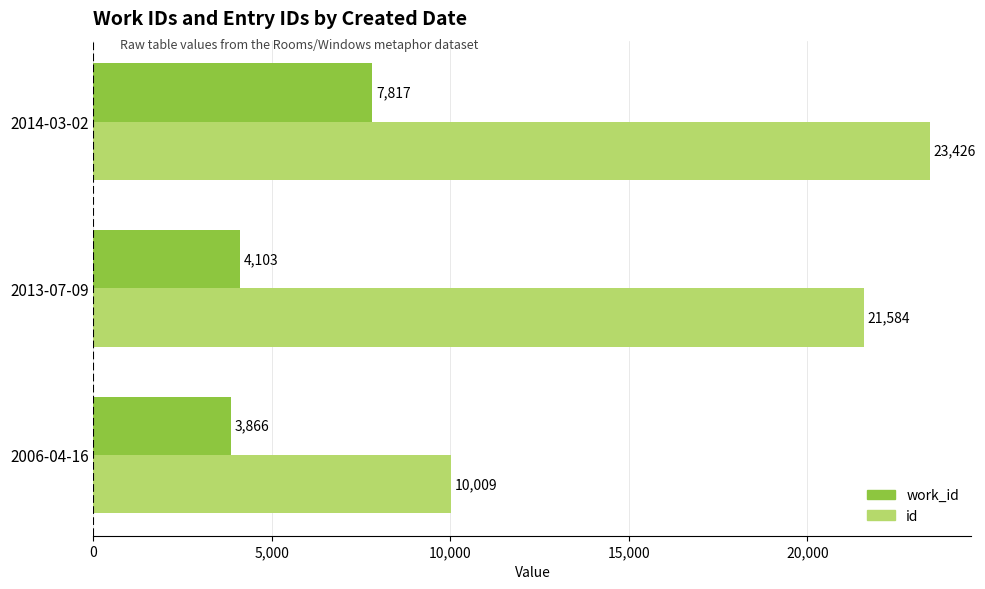

What are all the series names shown in the legend?

work_id, id